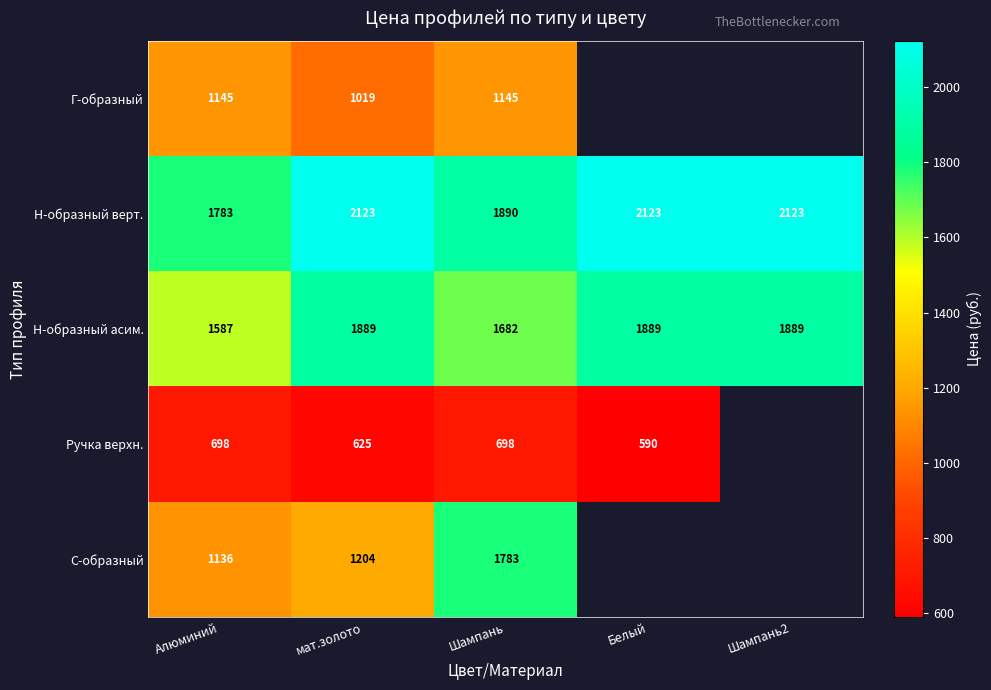

What is the smallest value displayed?

589.6